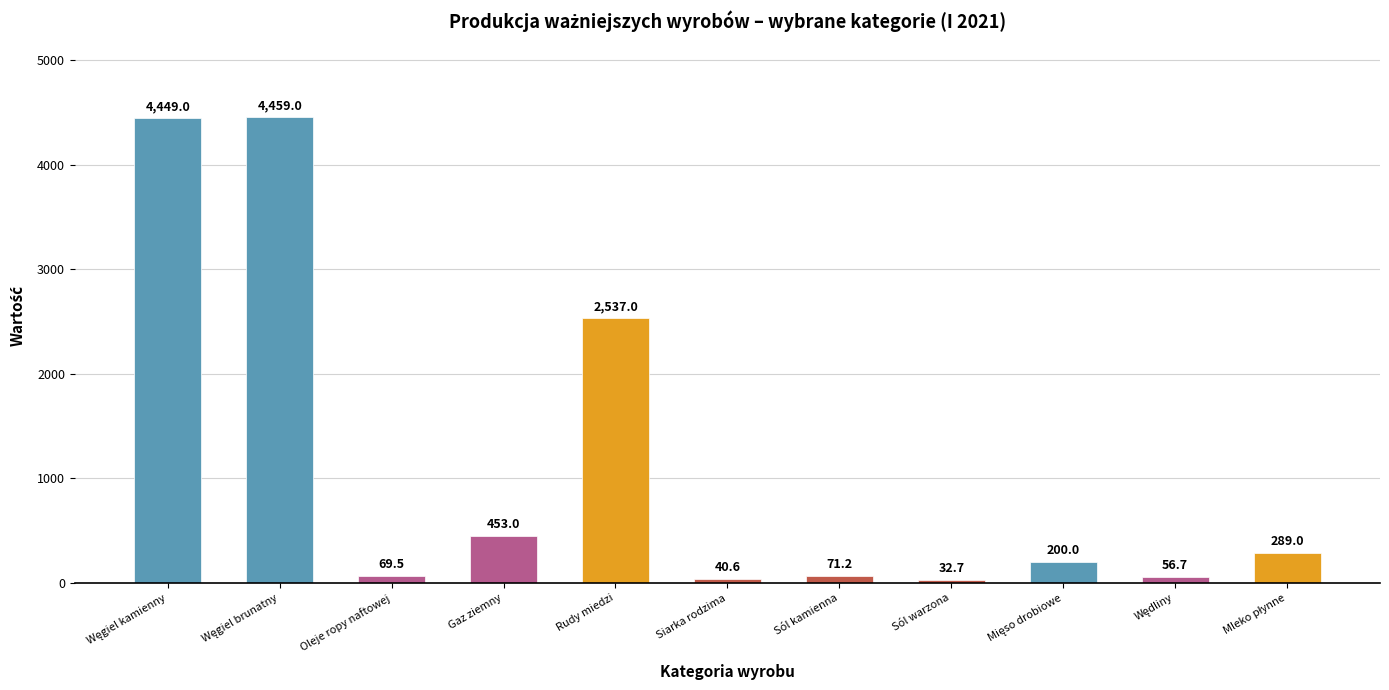

What is the change in value from Oleje ropy naftowej to Sól kamienna?

+1.7